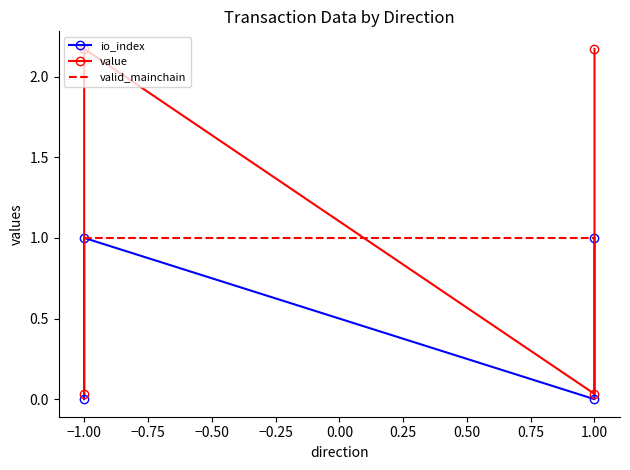

True or false: io_index and value cross at least once.

False